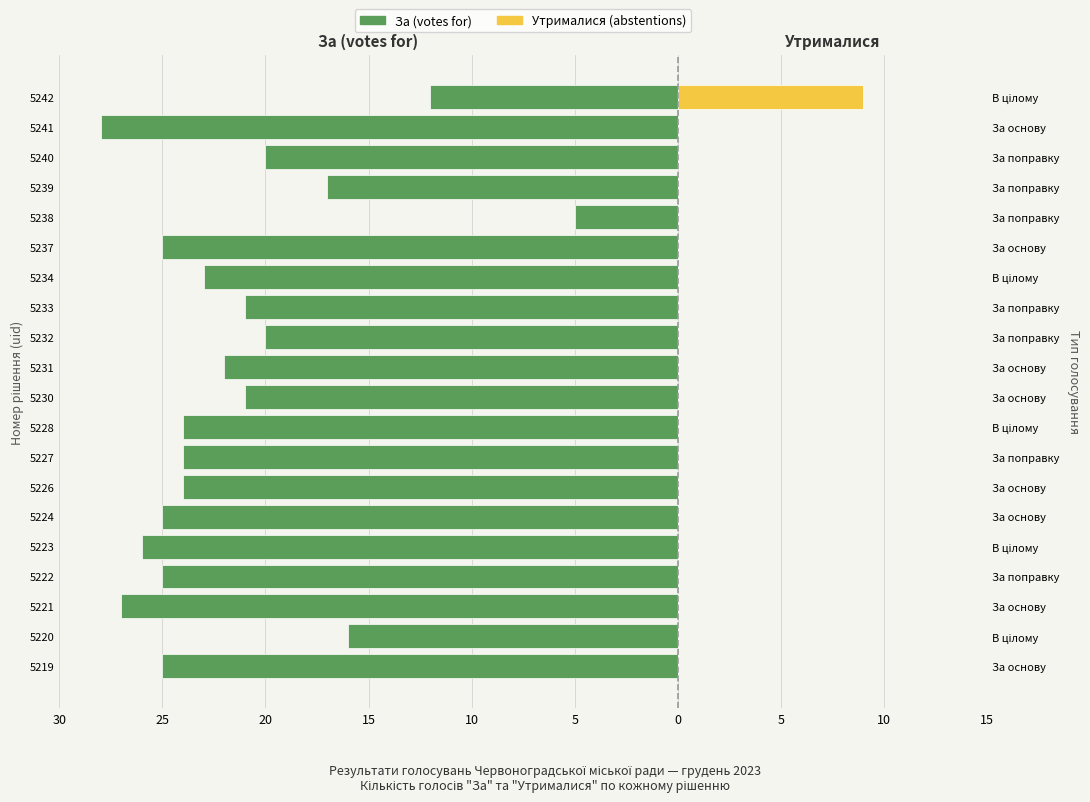

How many groups of bars are there?

20